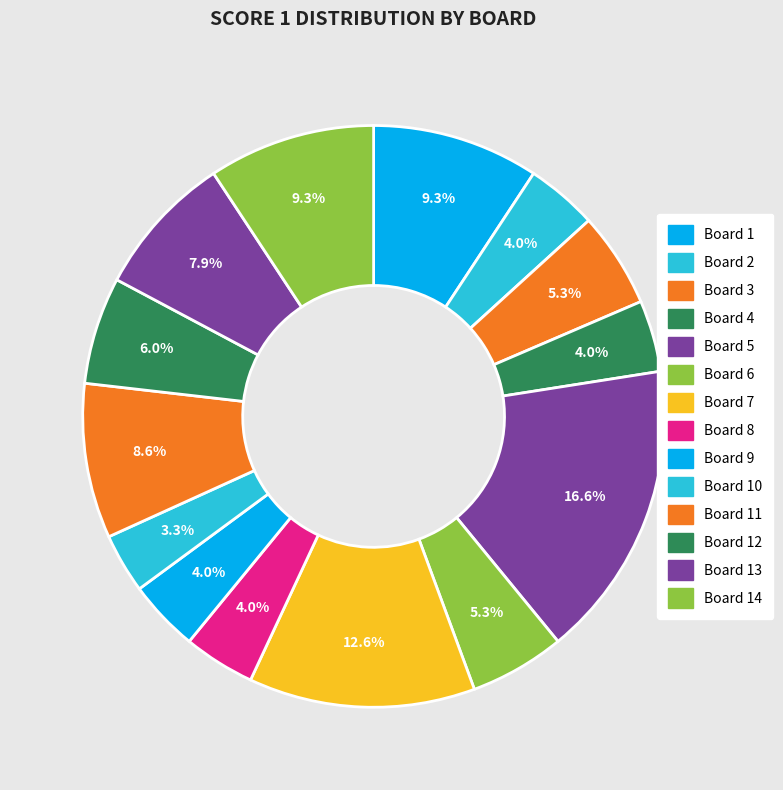

How many segments does this pie chart have?

14